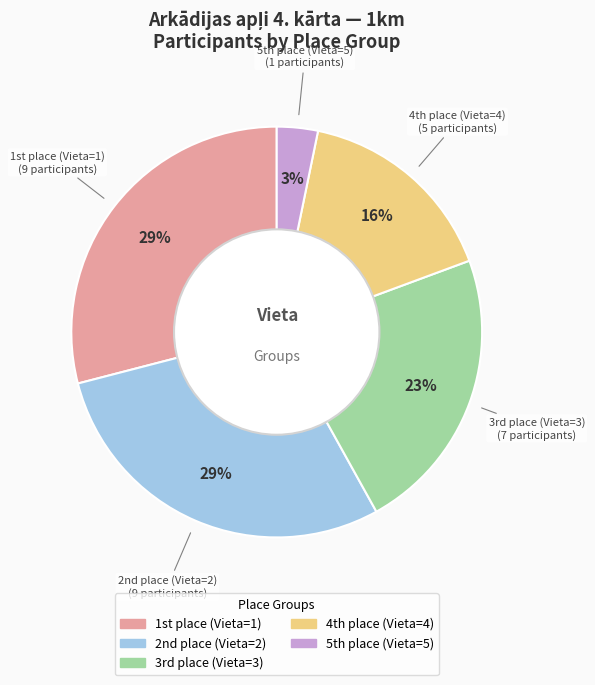

To the nearest percent, what is the difference between the largest and smallest slice percentages?

26%